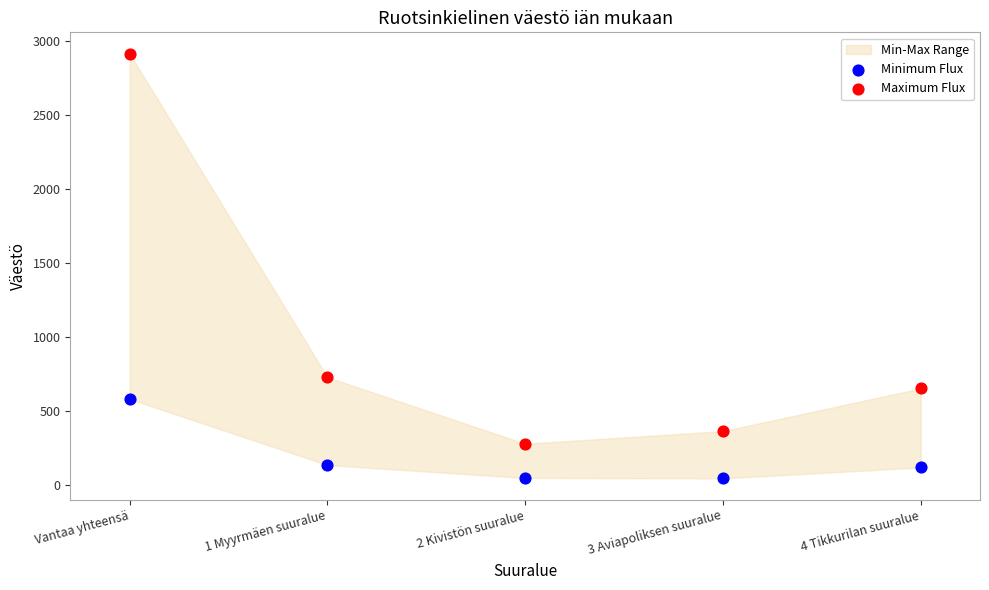

Across all data points, what is the range of Y values (max minus min)?

2870